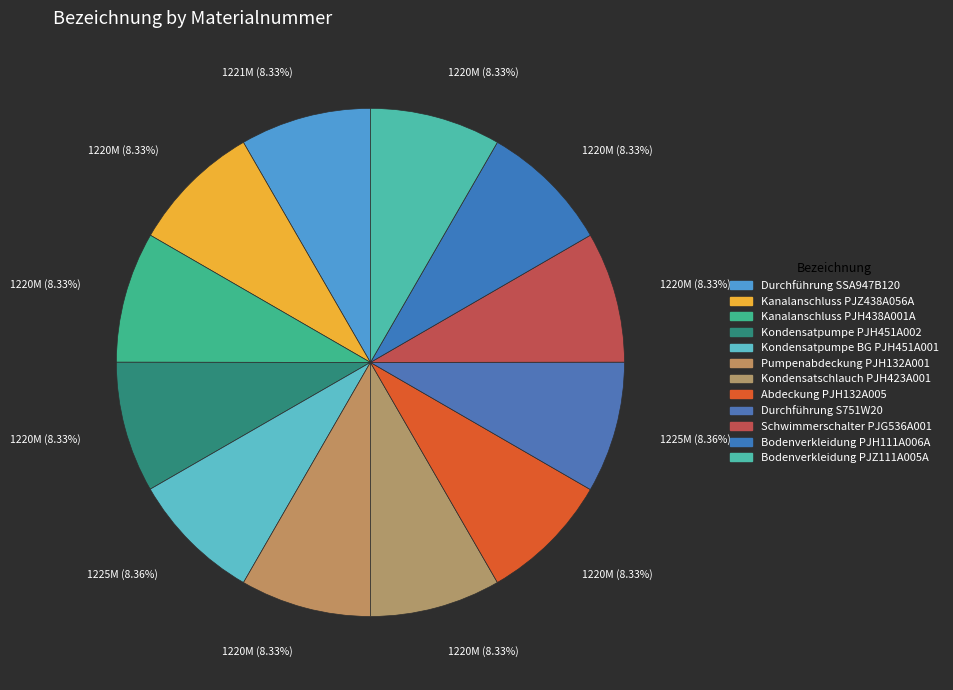

Count the number of slices in the pie.

12